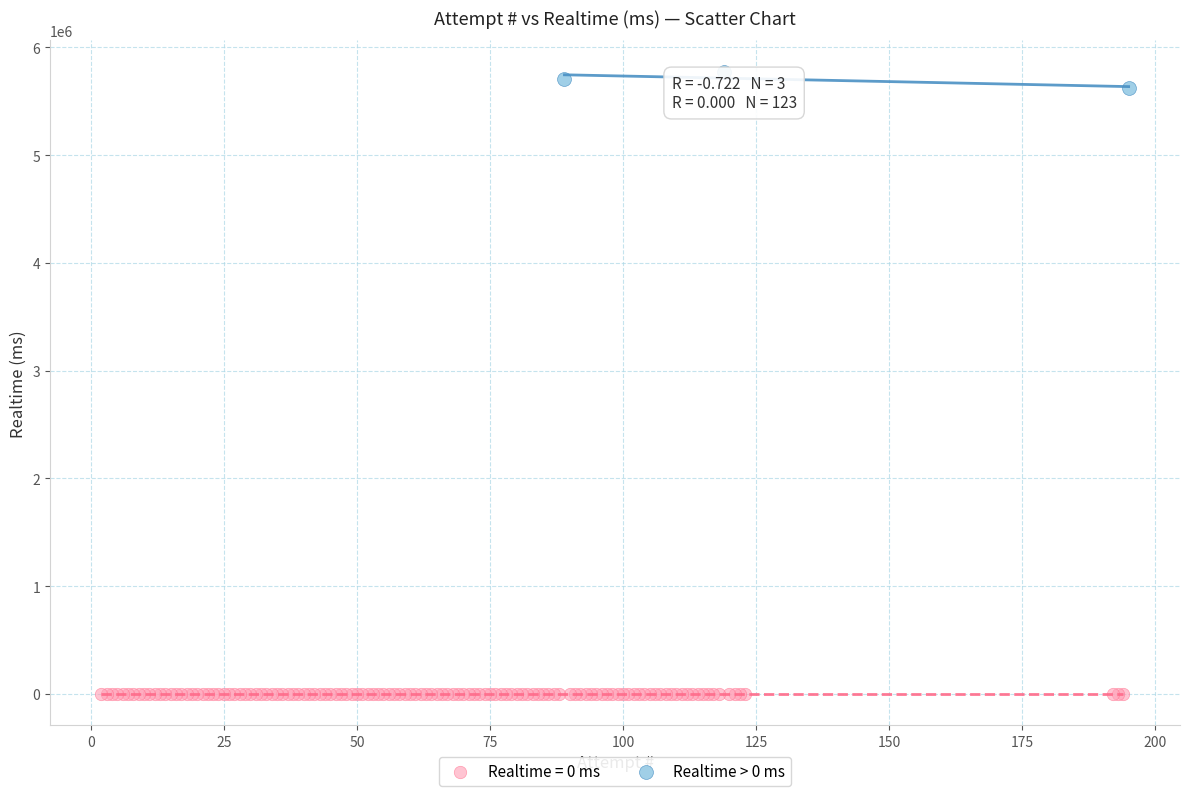

Which series reaches the maximum Y coordinate?

Realtime > 0 ms